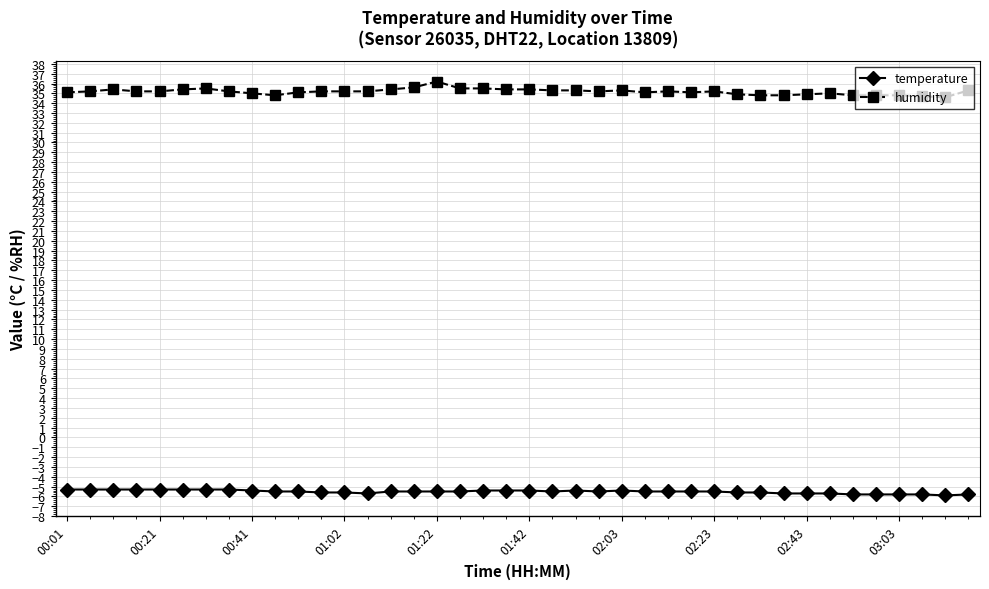

What are all the series names shown in the legend?

temperature, humidity